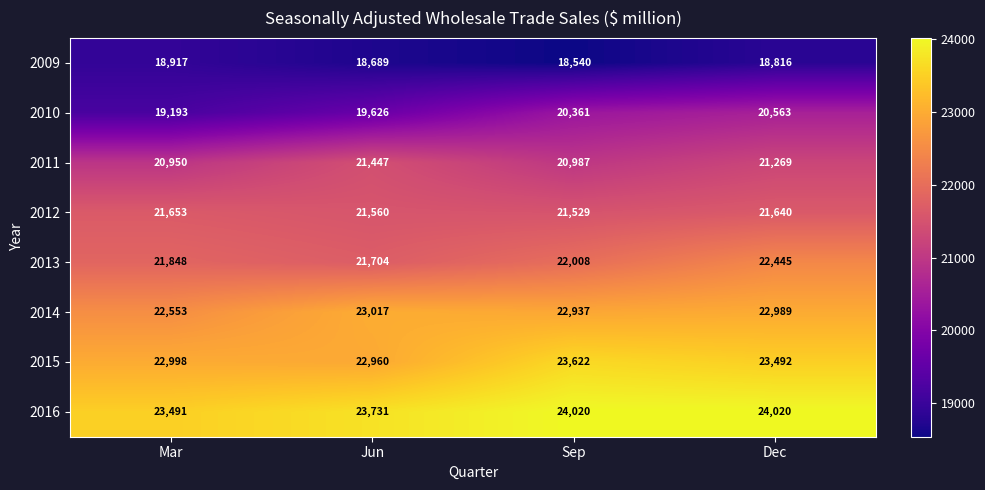

At how many categories does at least one series exceed 19170?

4